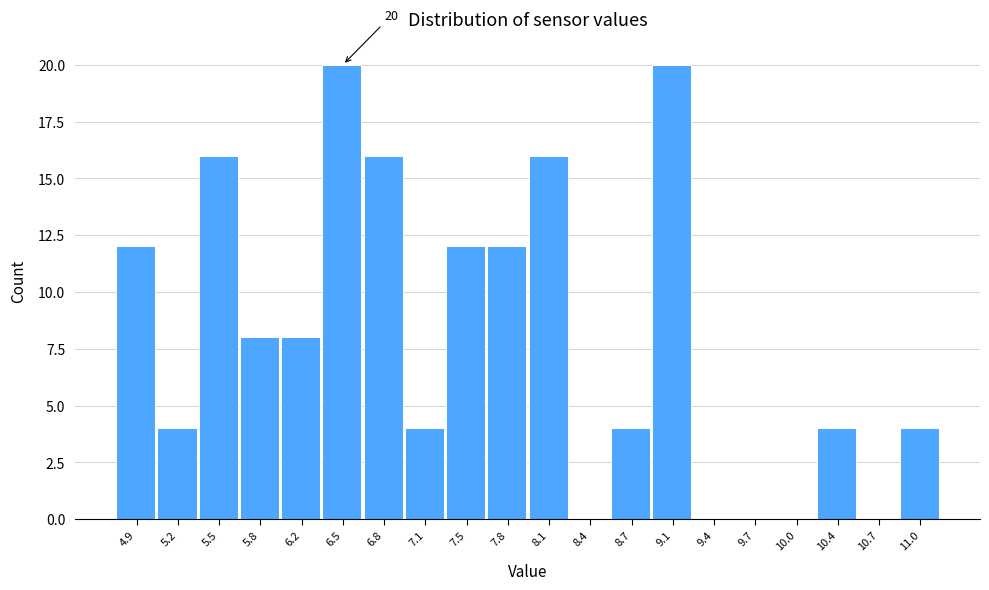

Reading left to right, what are all the values shown in this chart?

4.9=12	5.2=4	5.5=16	5.8=8	6.2=8	6.5=20	6.8=16	7.1=4	7.5=12	7.8=12	8.1=16	8.4=0	8.7=4	9.1=20	9.4=0	9.7=0	10.0=0	10.4=4	10.7=0	11.0=4